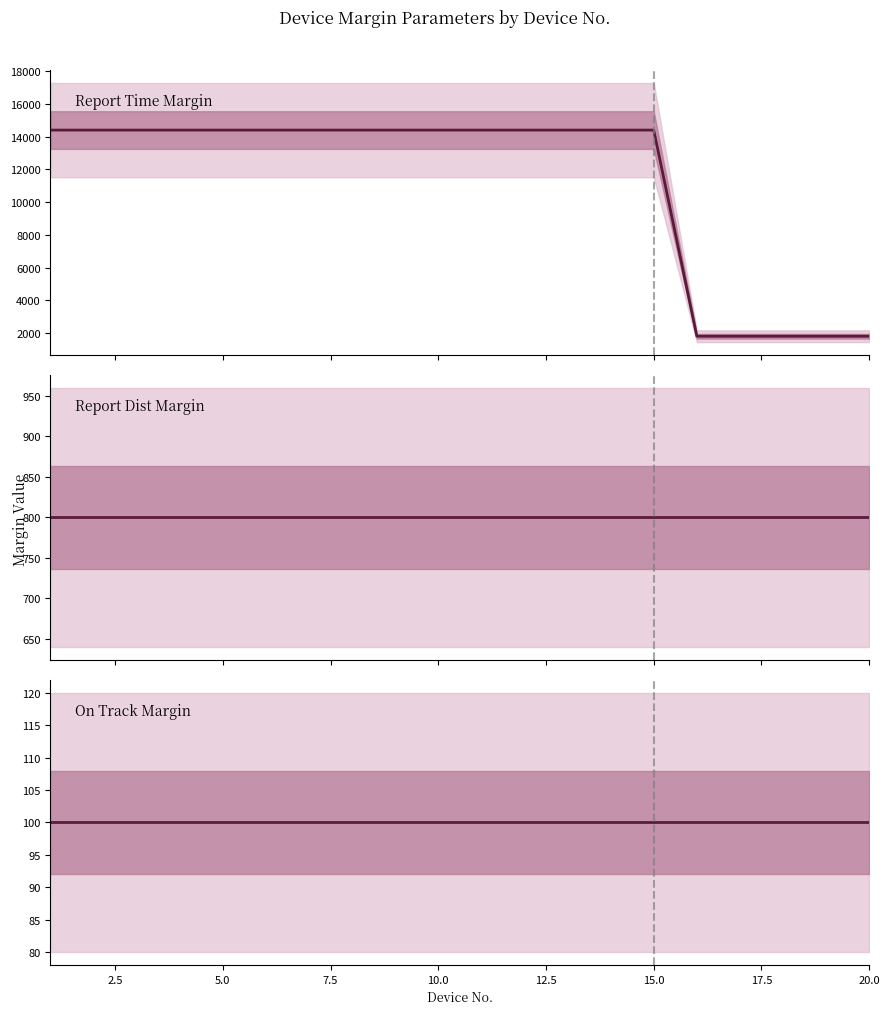

Does the chart display data point markers on the line(s)?

No